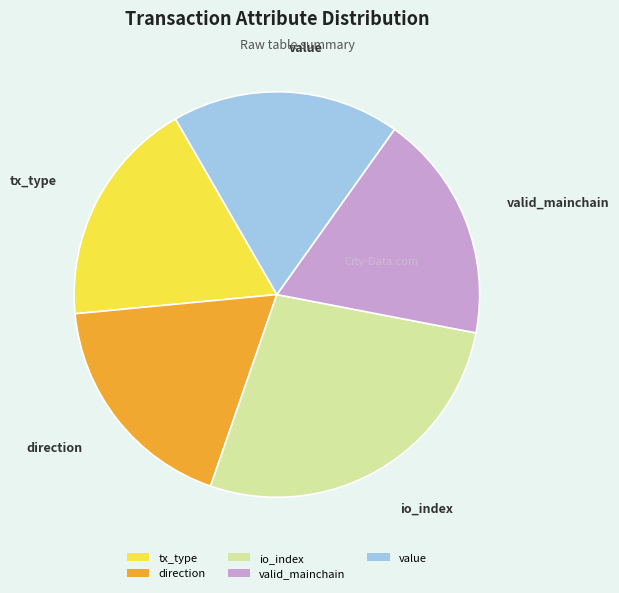

Do valid_mainchain and tx_type together represent more than half of the pie?

No